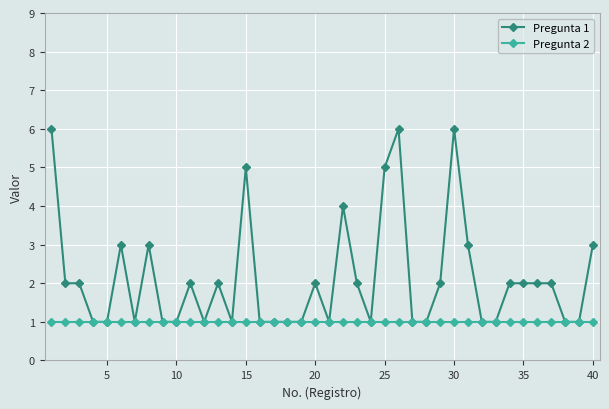

Which series has the widest spread of values?

Pregunta 1